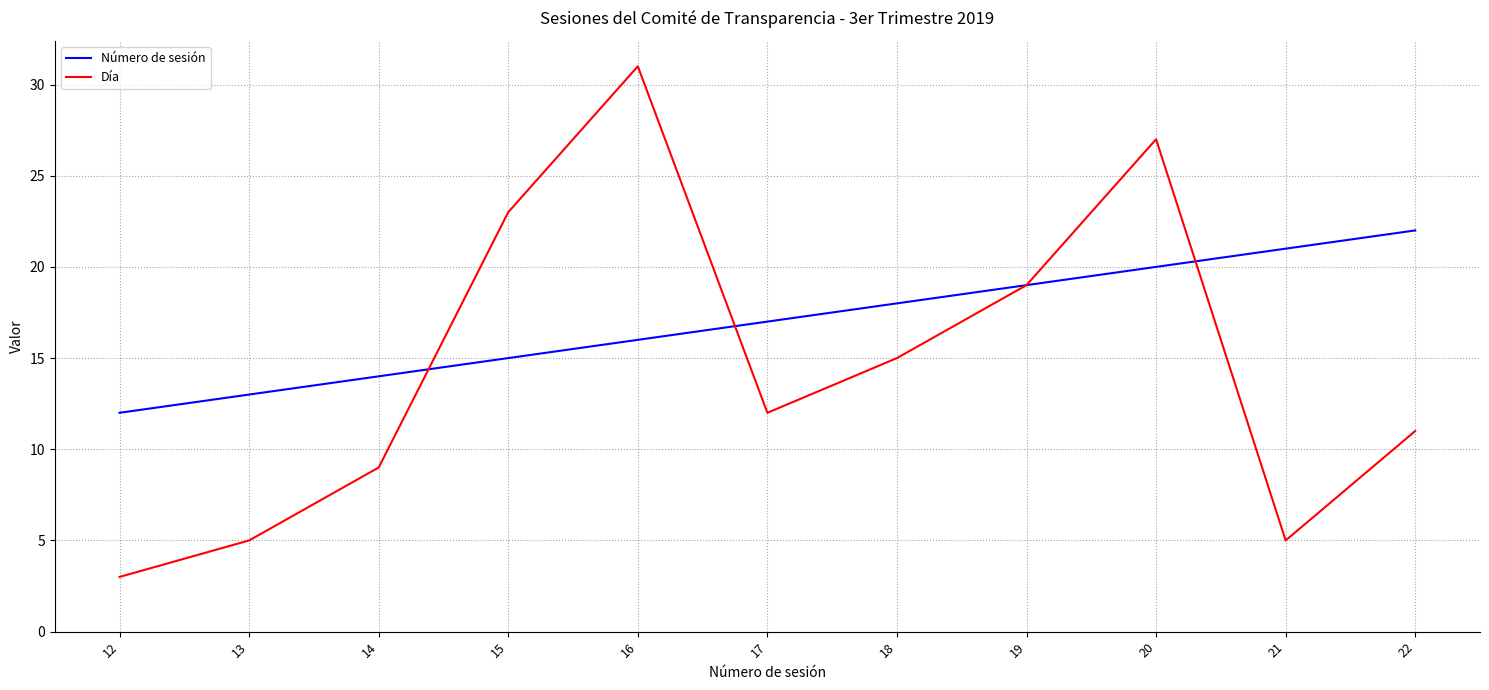

True or false: Día has a value of 7 at 13.

False